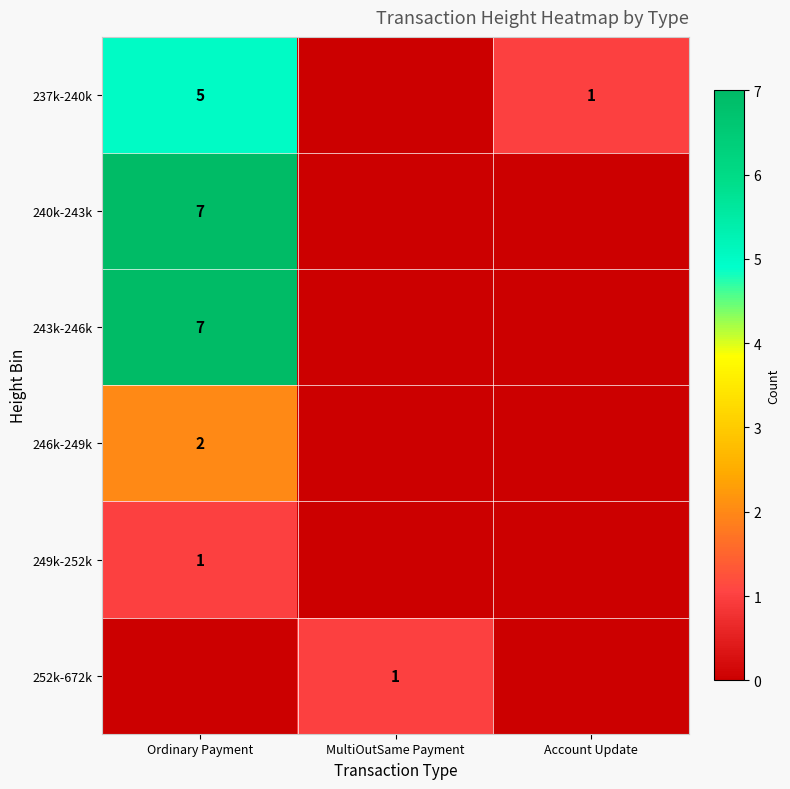

The 252k-672k series shows 2 at MultiOutSame Payment. True or false?

False